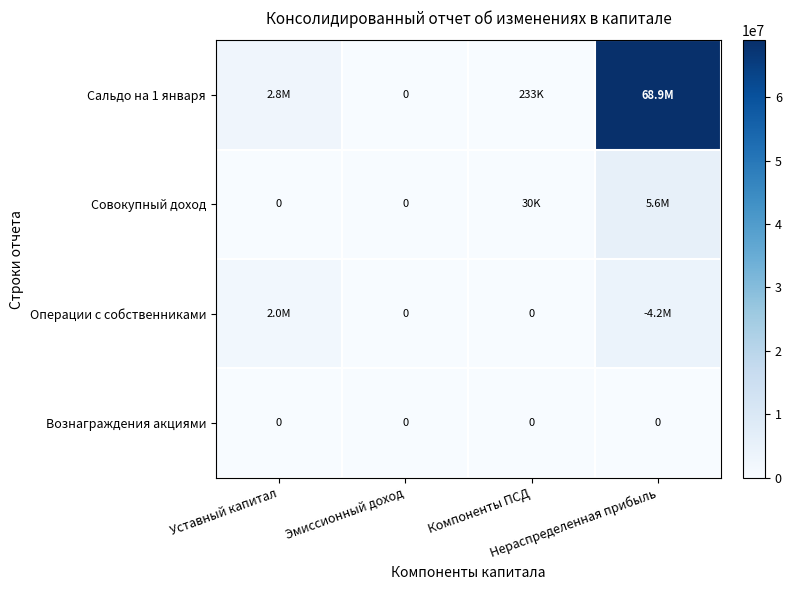

At Компоненты ПСД, list the series in order from largest to smallest.

Сальдо на 1 января, Совокупный доход, Операции с собственниками, Вознаграждения акциями